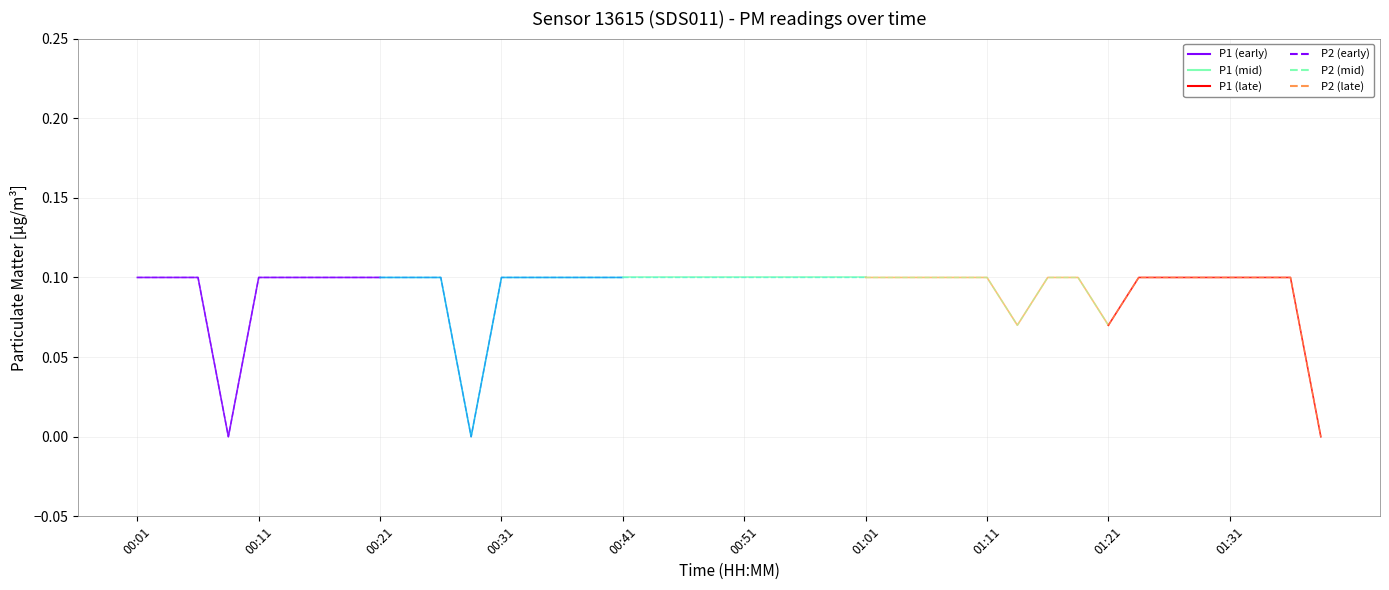

True or false: P2 and P1 cross at least once.

False